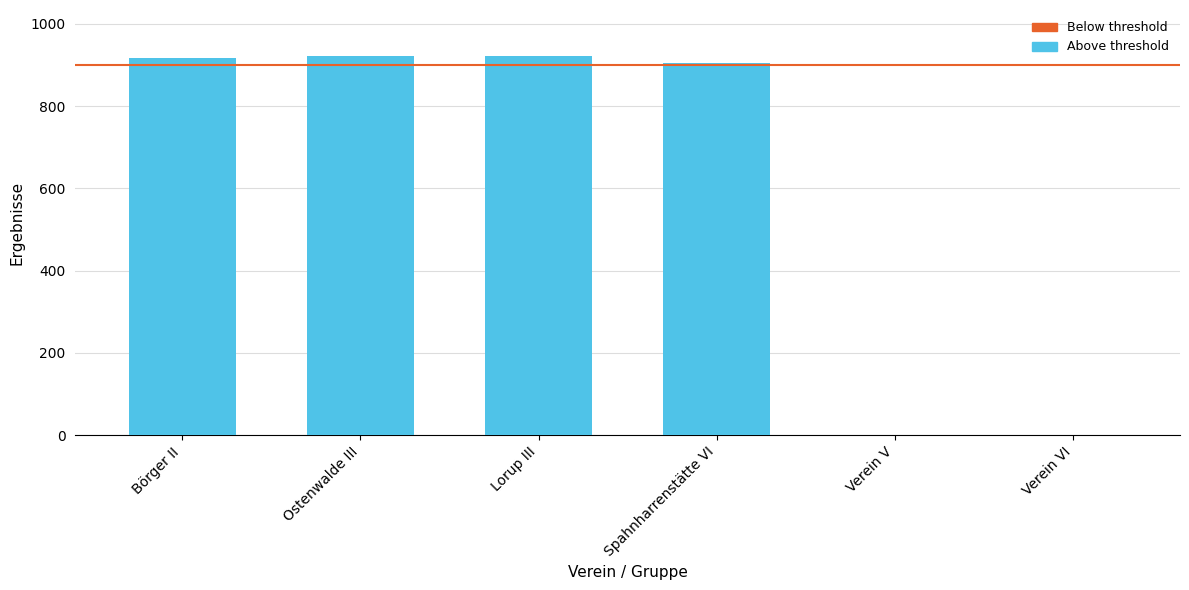

Which has a higher value, Börger II or Verein VI?

Börger II